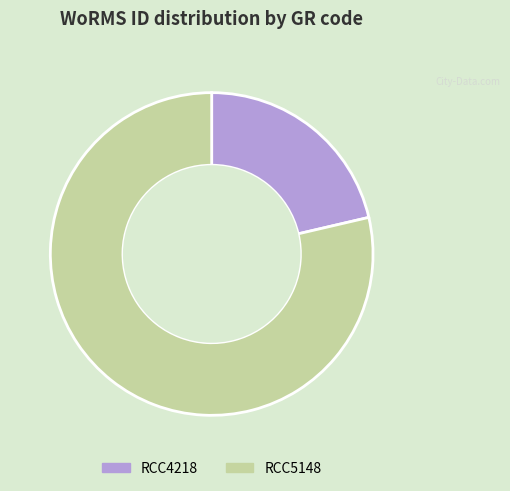

Approximately how many times larger is the value at RCC5148 compared to RCC4218?

3.7